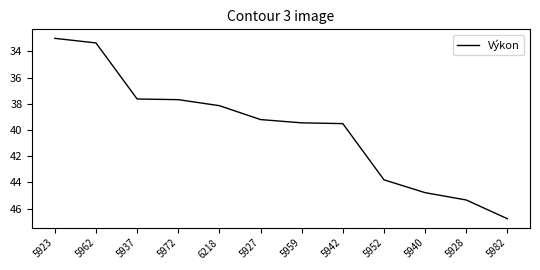

Where is the data nearest to the value 39?

5927